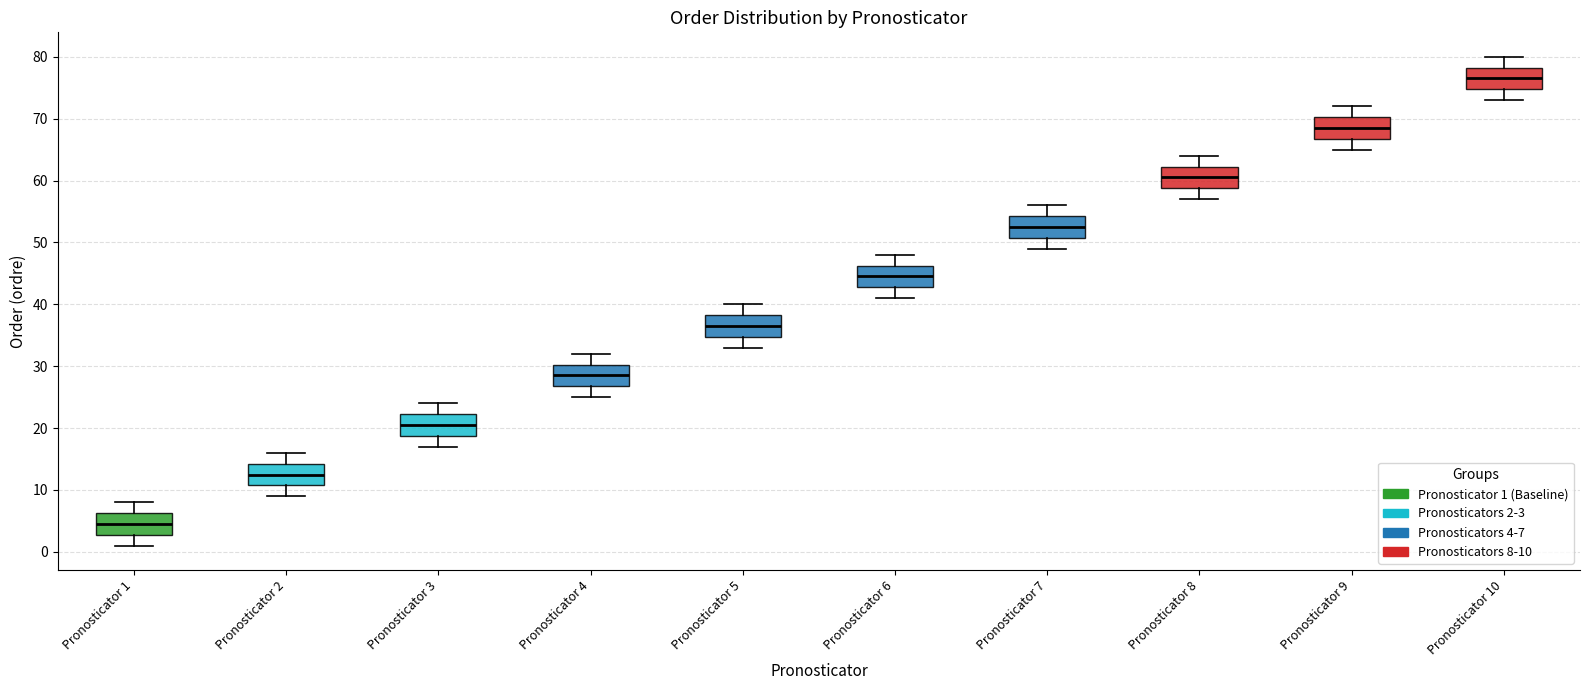

Reading left to right, read every box against the y-axis: the position of its median line, the range the box covers, and the ends of its whiskers. The values are not printed on the chart, so give them approximately, as read against the axis.

Pronosticator 1: median 5, box 3 to 6, whiskers 1 to 8
Pronosticator 2: median 13, box 11 to 14, whiskers 9 to 16
Pronosticator 3: median 21, box 19 to 22, whiskers 17 to 24
Pronosticator 4: median 29, box 27 to 30, whiskers 25 to 32
Pronosticator 5: median 37, box 35 to 38, whiskers 33 to 40
Pronosticator 6: median 45, box 43 to 46, whiskers 41 to 48
Pronosticator 7: median 53, box 51 to 54, whiskers 49 to 56
Pronosticator 8: median 61, box 59 to 62, whiskers 57 to 64
Pronosticator 9: median 69, box 67 to 70, whiskers 65 to 72
Pronosticator 10: median 77, box 75 to 78, whiskers 73 to 80